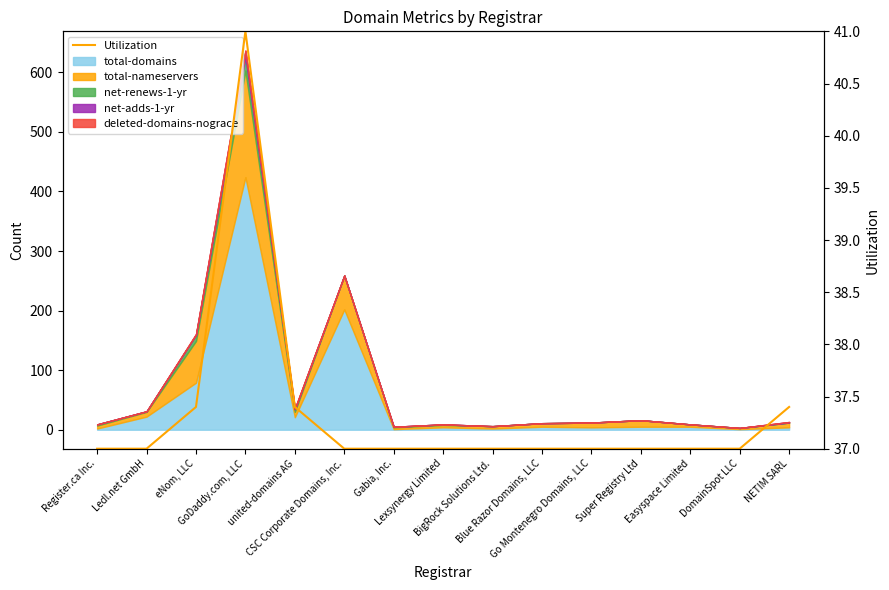

Which category has the lowest value across all series?

Register.ca Inc.